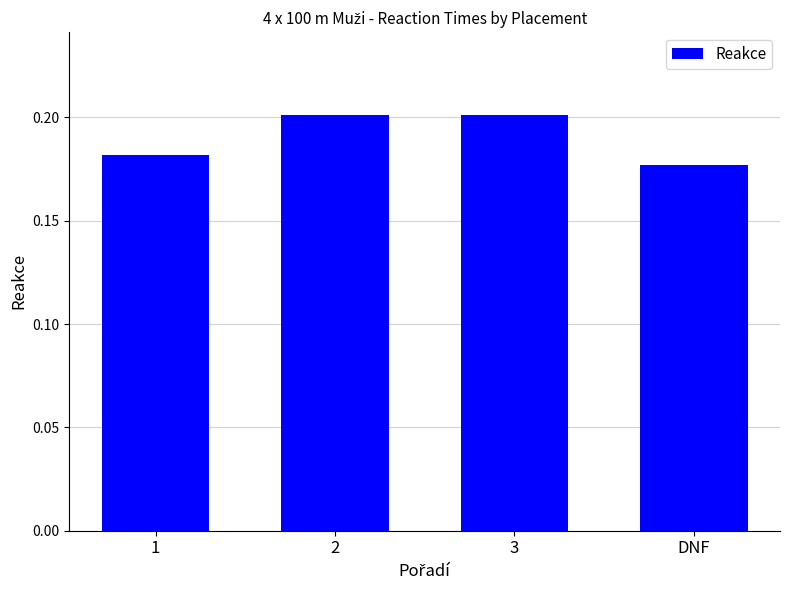

The value at 2 is 0.3. True or false?

False